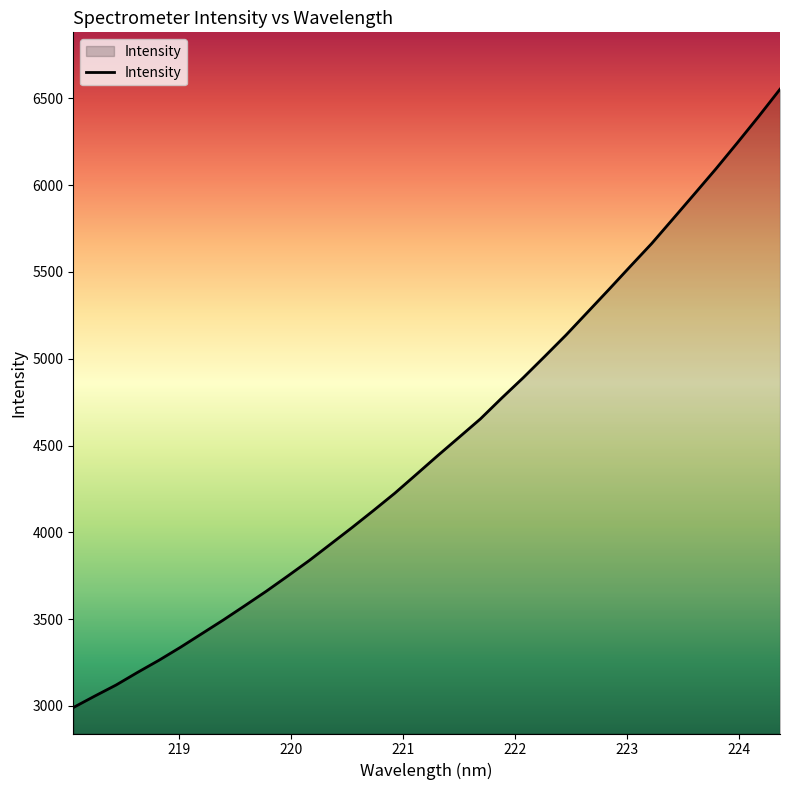

What is the difference between the maximum and minimum values?

3561.8